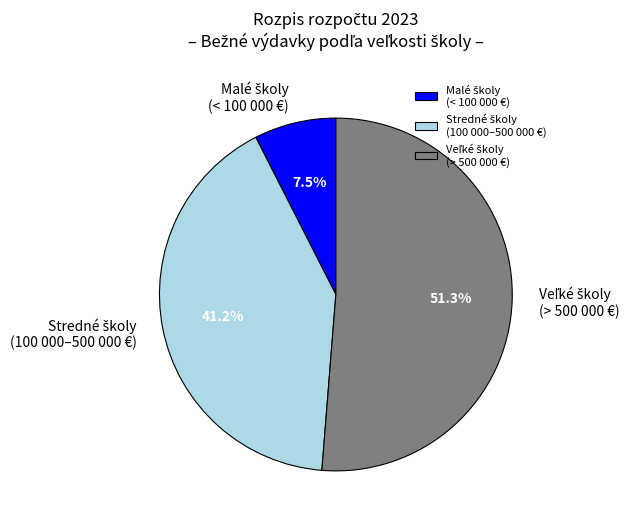

Is there a majority slice in this chart?

Yes